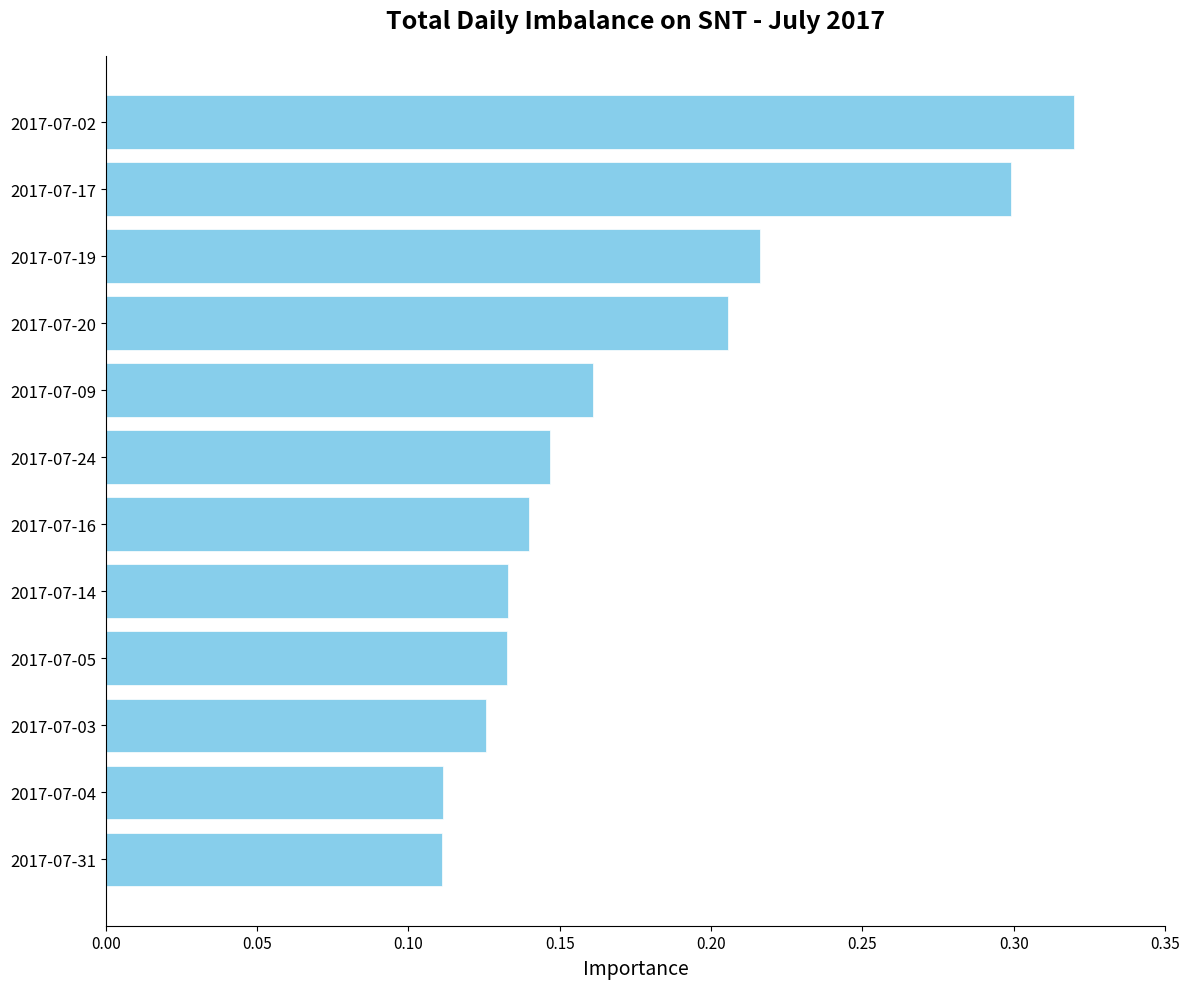

Is it true that the value at 2017-07-16 is 0.2?

False